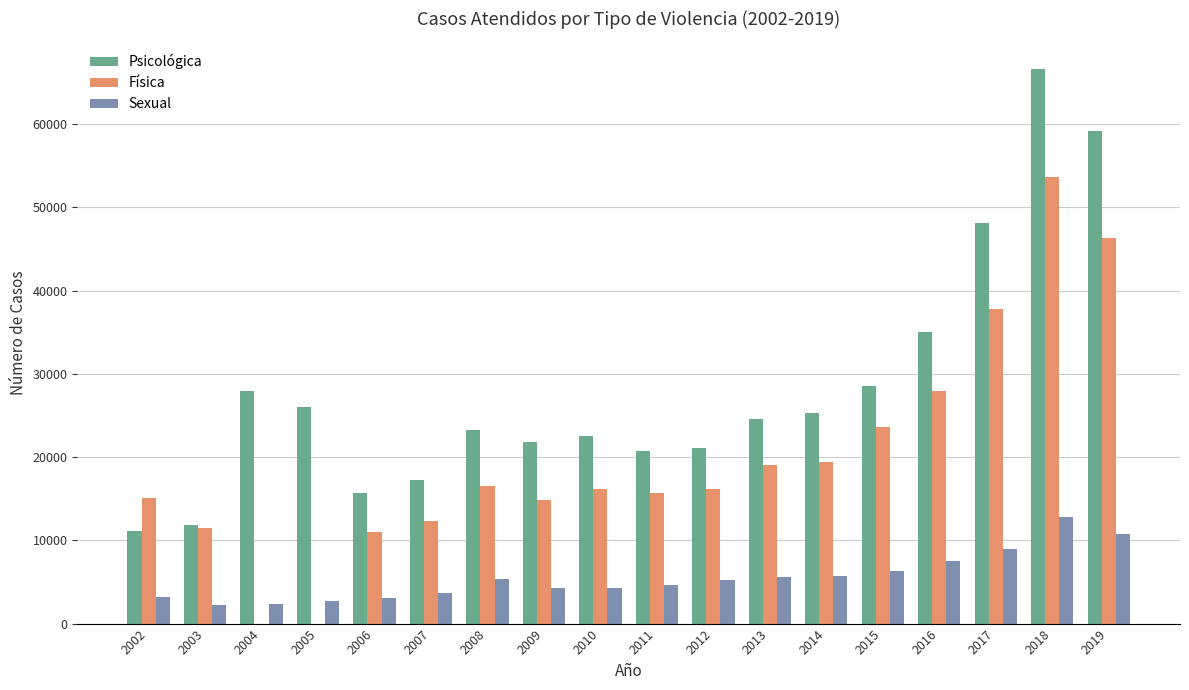

Where is Física nearest to the value 26803?

2016